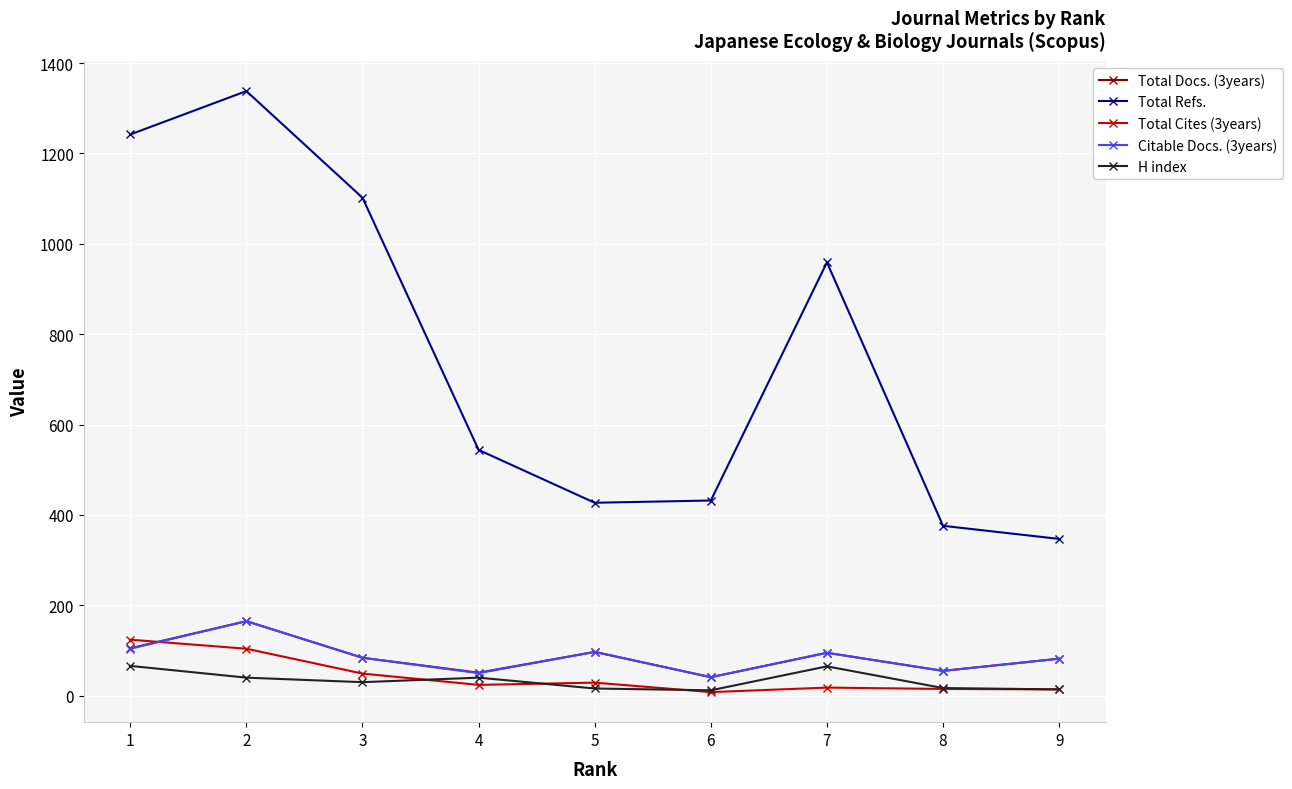

What is the sum of all Total Cites (3years) values?

385